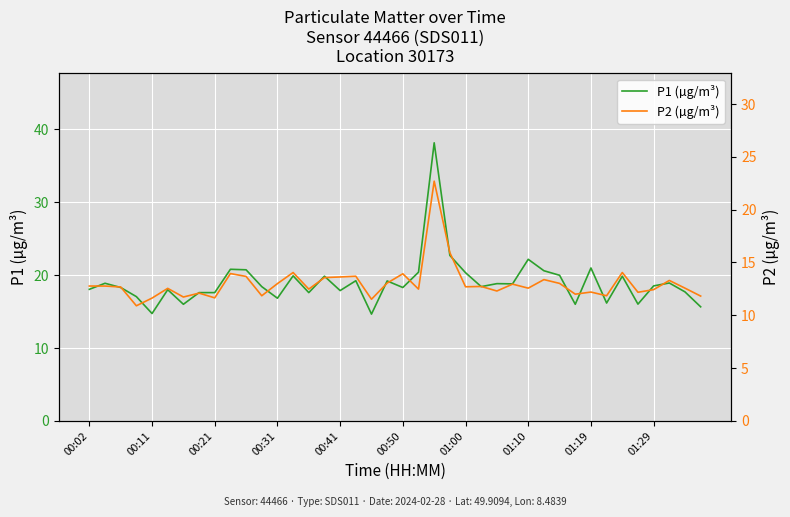

Read the P1 (µg/m³) value at 23.

22.7